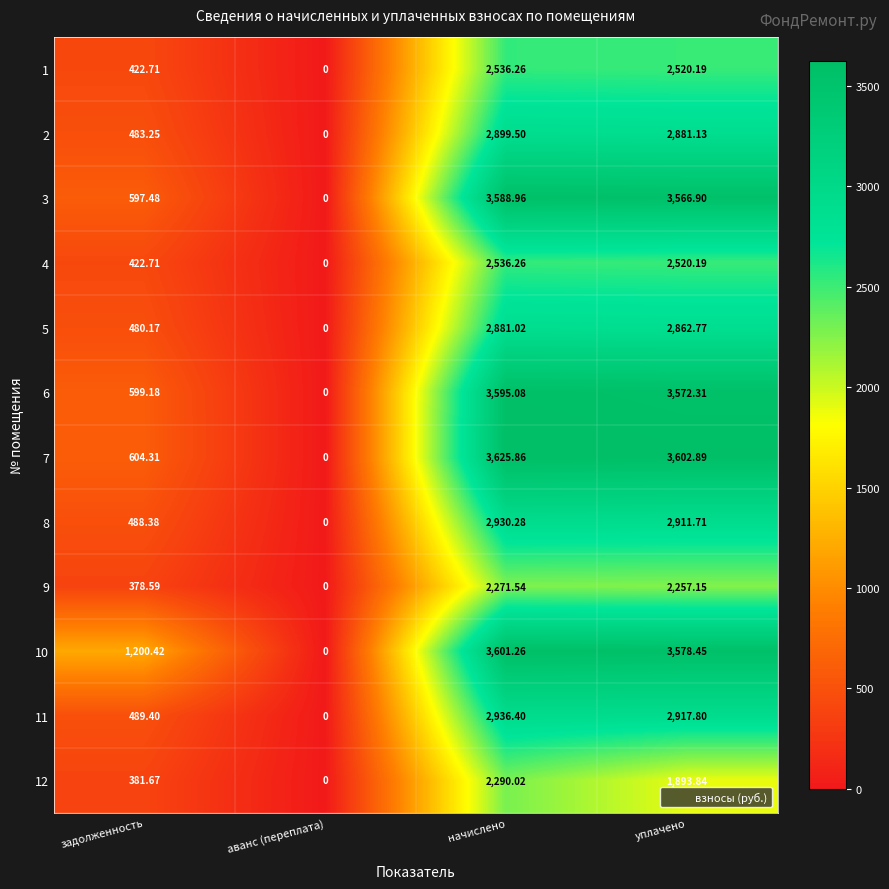

At which label does 4 reach its peak?

начислено